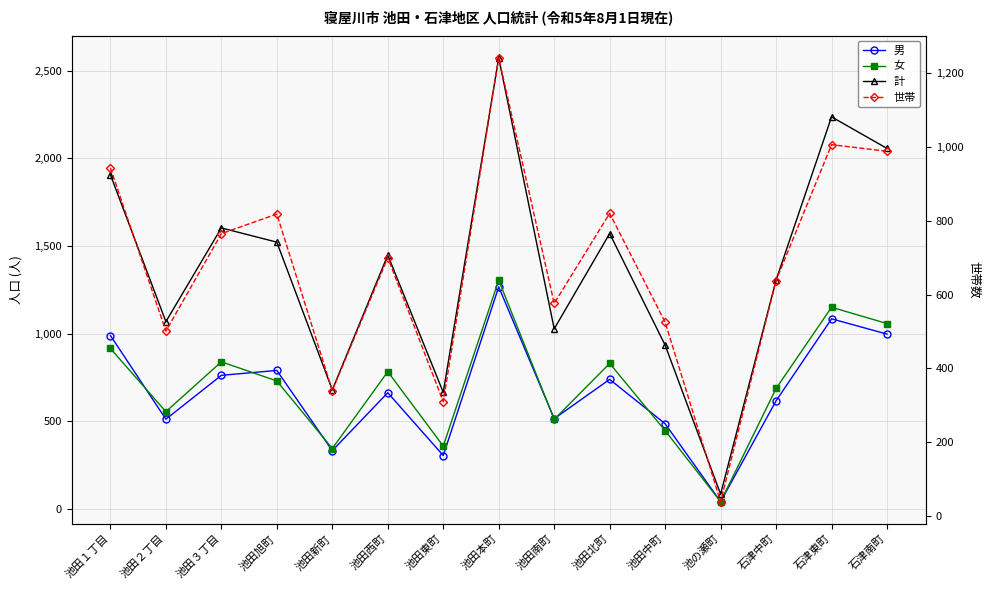

What is the difference between the 計 values at 池田西町 and 池田中町?

513